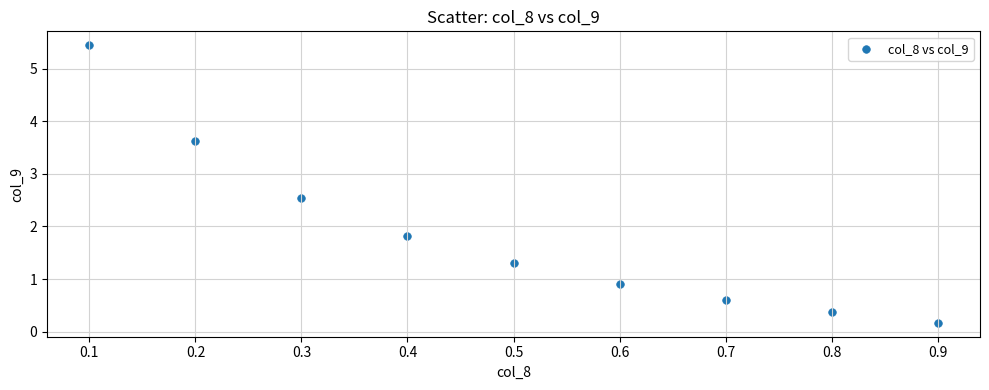

What is the range of X values (max minus min)?

0.8